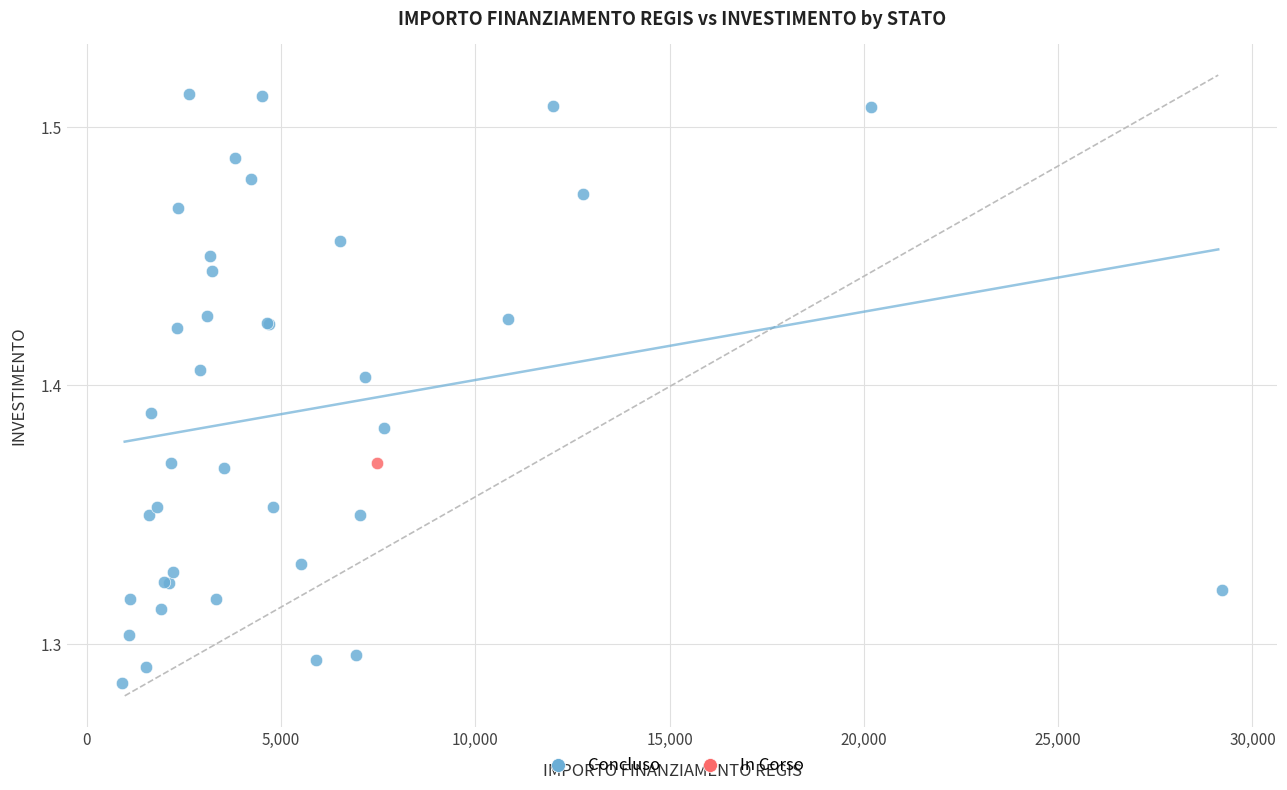

What are all the series names shown in the legend?

Concluso, In Corso